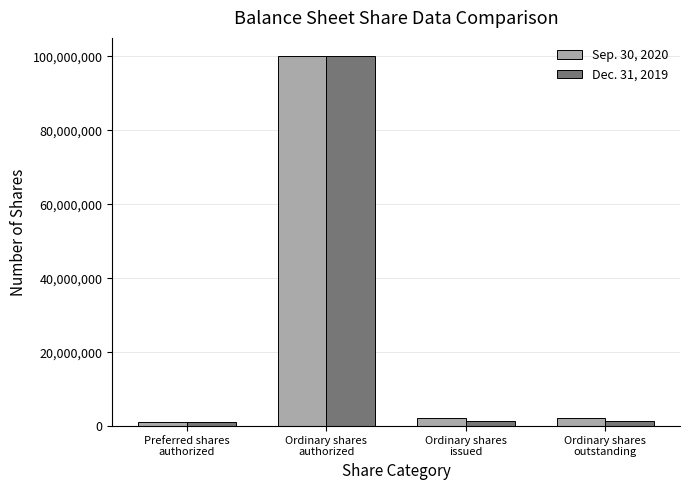

What is the sum of all Dec. 31, 2019 values?

103875000